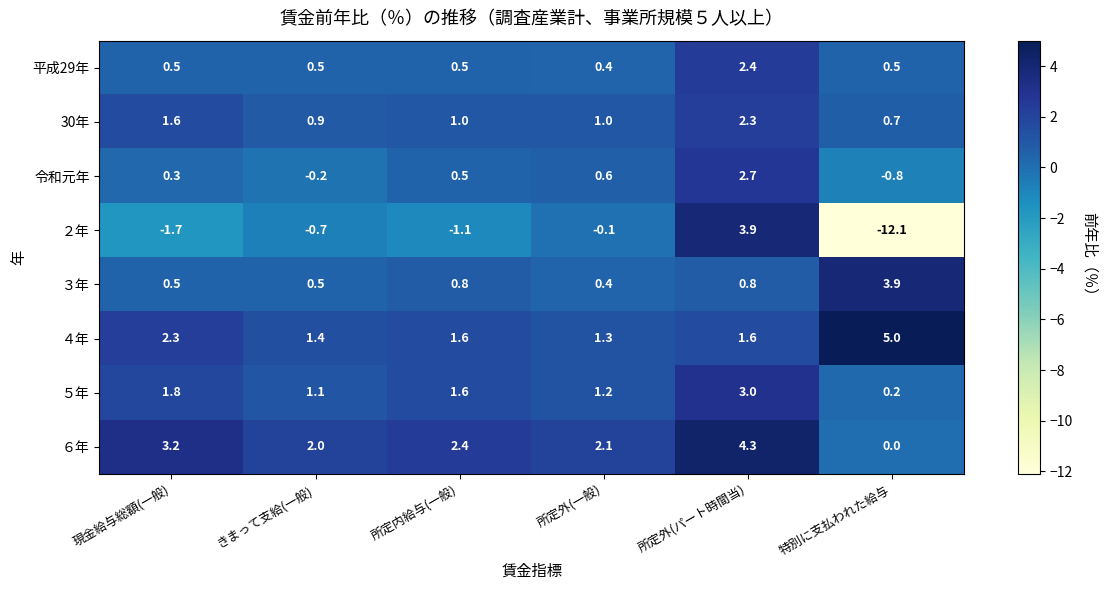

Rank the categories by ２年 value from lowest to highest.

特別に支払われた給与, 現金給与総額(一般), 所定内給与(一般), きまって支給(一般), 所定外(一般), 所定外(パート時間当)